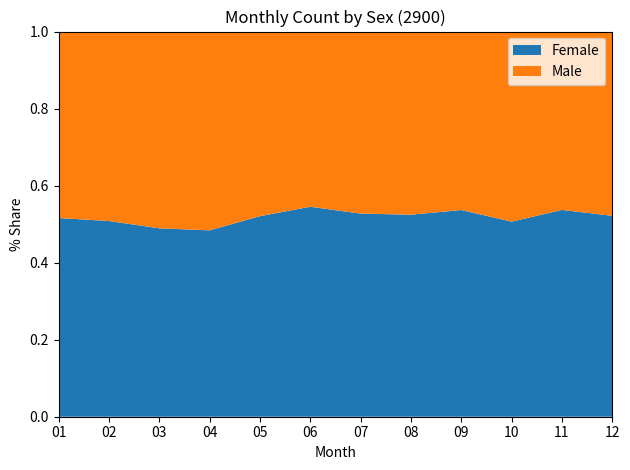

Reading left to right, extract all data points from this chart.

Female: 01=650	02=563	03=541	04=468	05=502	06=483	07=530	08=513	09=498	10=509	11=553	12=590
Male: 01=610	02=545	03=565	04=499	05=462	06=403	07=475	08=465	09=430	10=496	11=477	12=541